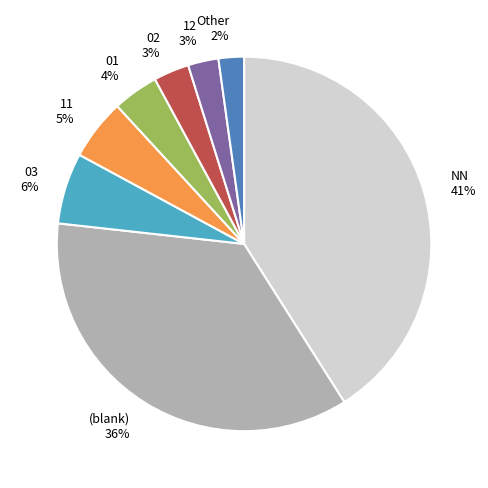

Does any single category account for the majority?

No